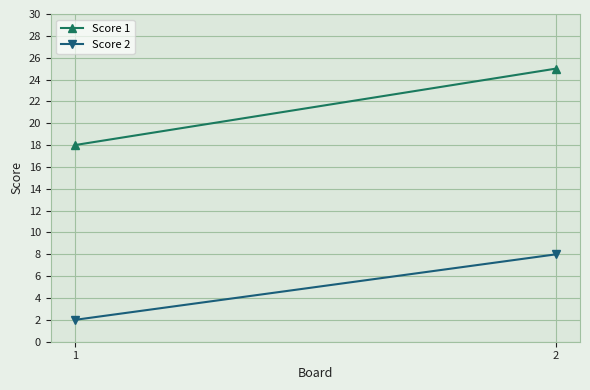

At how many categories does at least one series exceed 6?

2